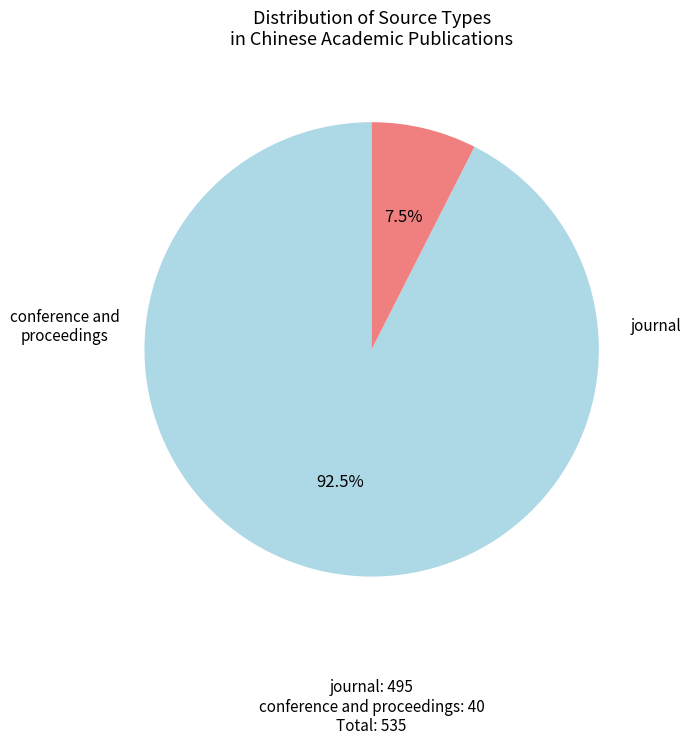

Is there a majority slice in this chart?

Yes